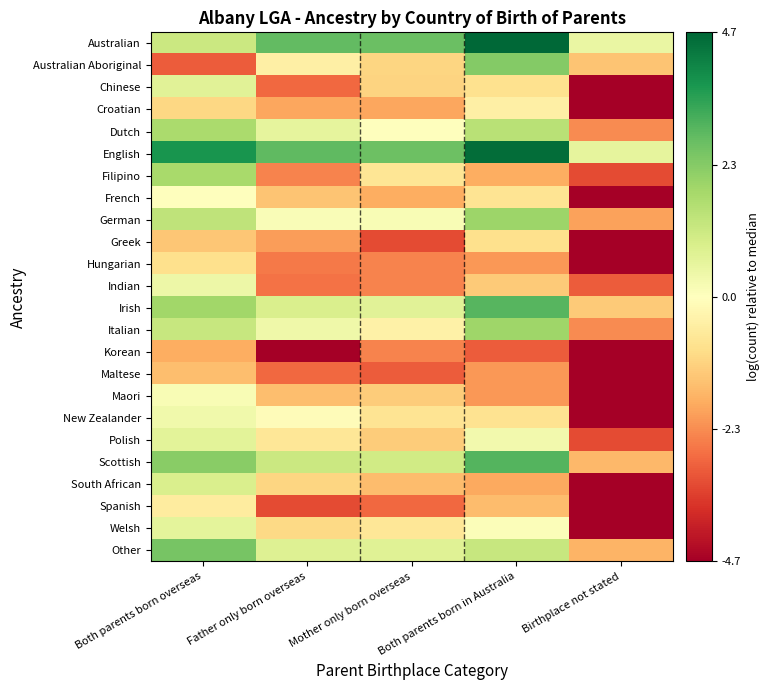

At how many categories does at least one series exceed -3?

5